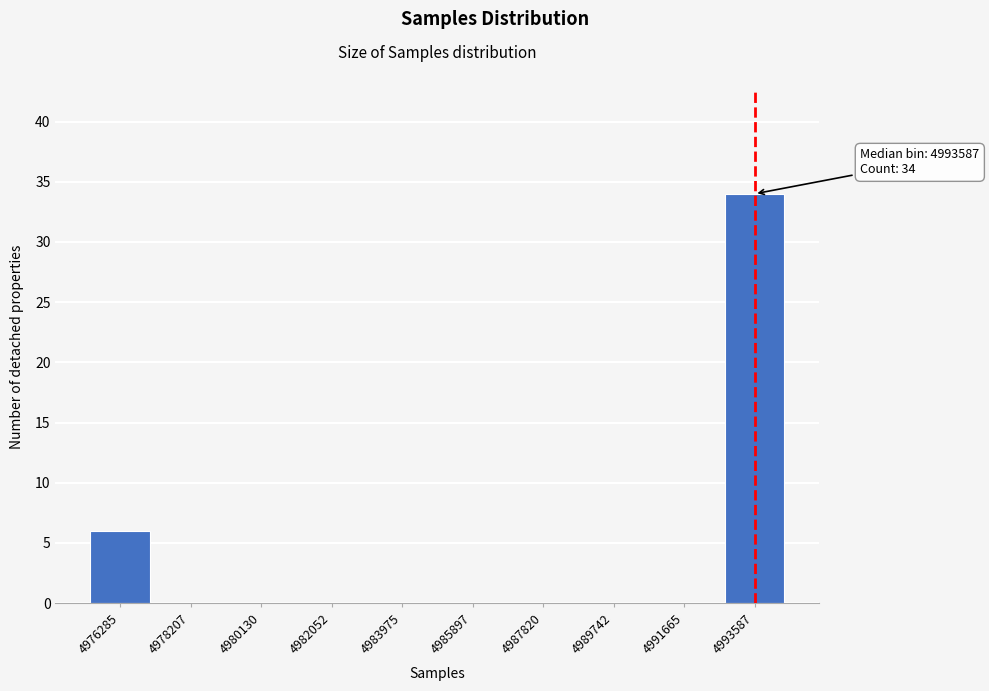

Reading left to right, extract all data points from this chart.

4976285=6	4978207=0	4980130=0	4982052=0	4983975=0	4985897=0	4987820=0	4989742=0	4991665=0	4993587=34